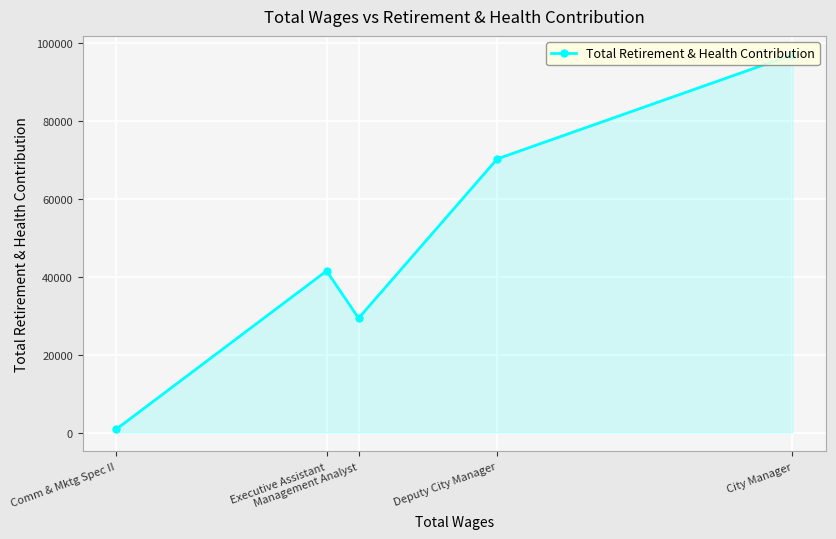

How many values are between 29370 and 70260?

3